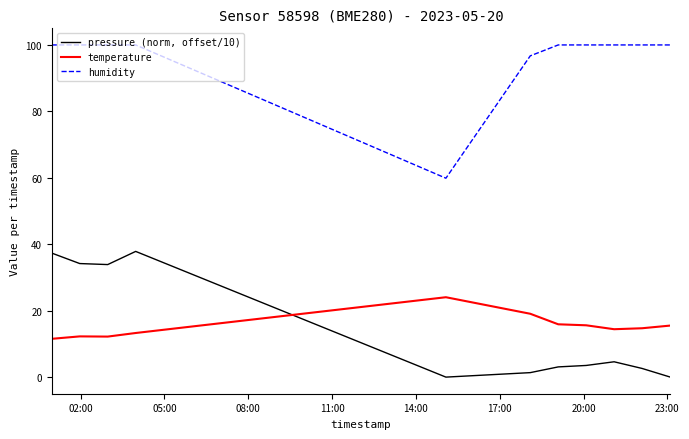

List the series in order of their peak value, highest first.

humidity, pressure (norm, offset/10), temperature